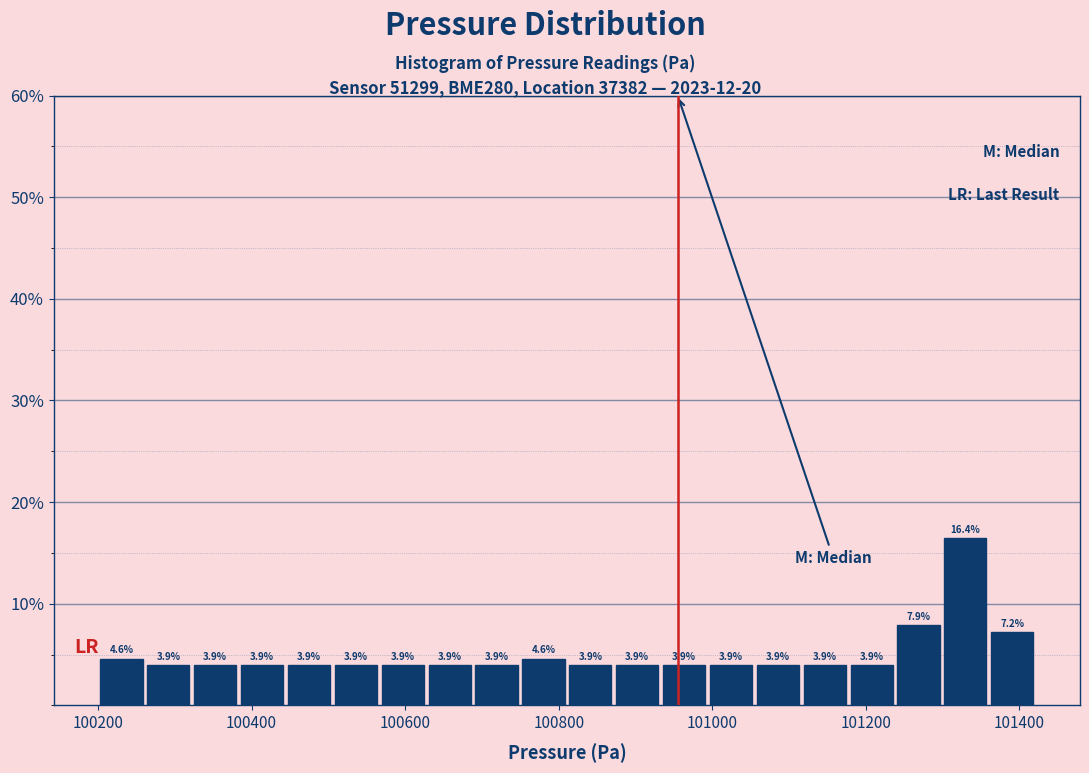

Read against the x-axis, roughly where is the centre of the tallest bar?

101320